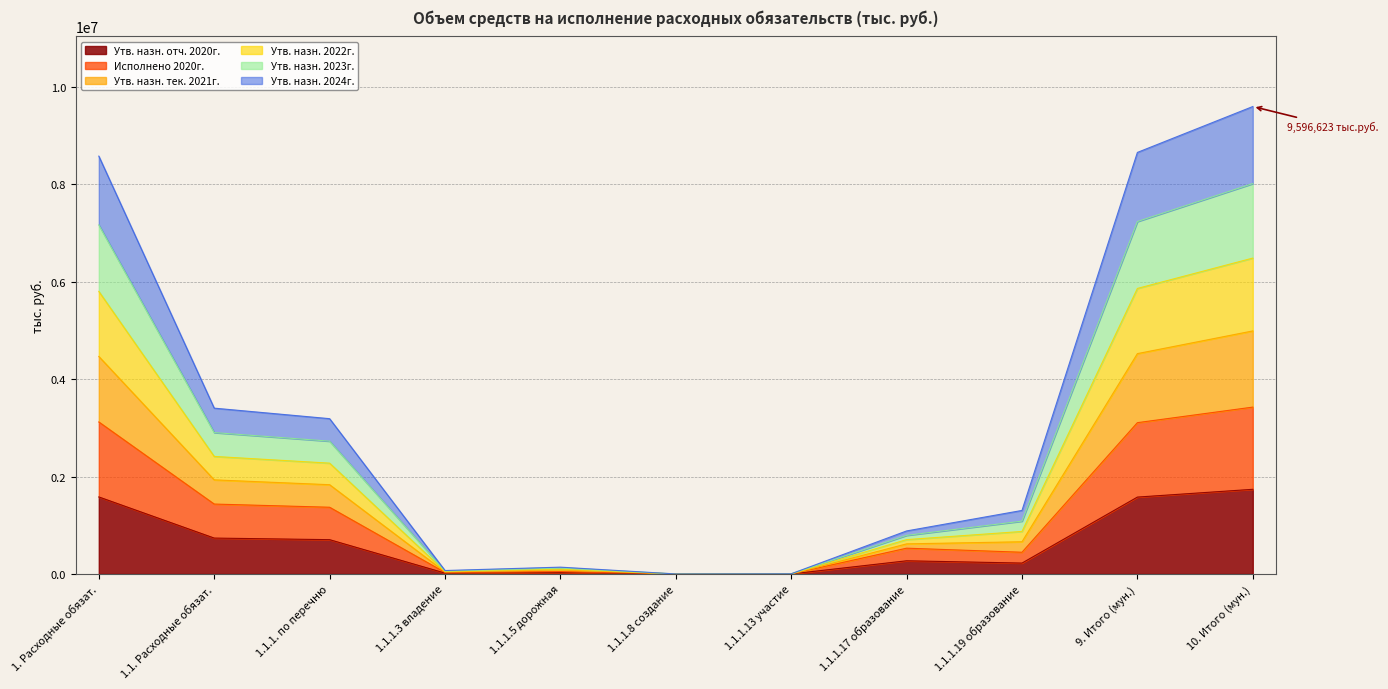

What is the total value across all series at 1. Расходные обязат.?

8578341.7